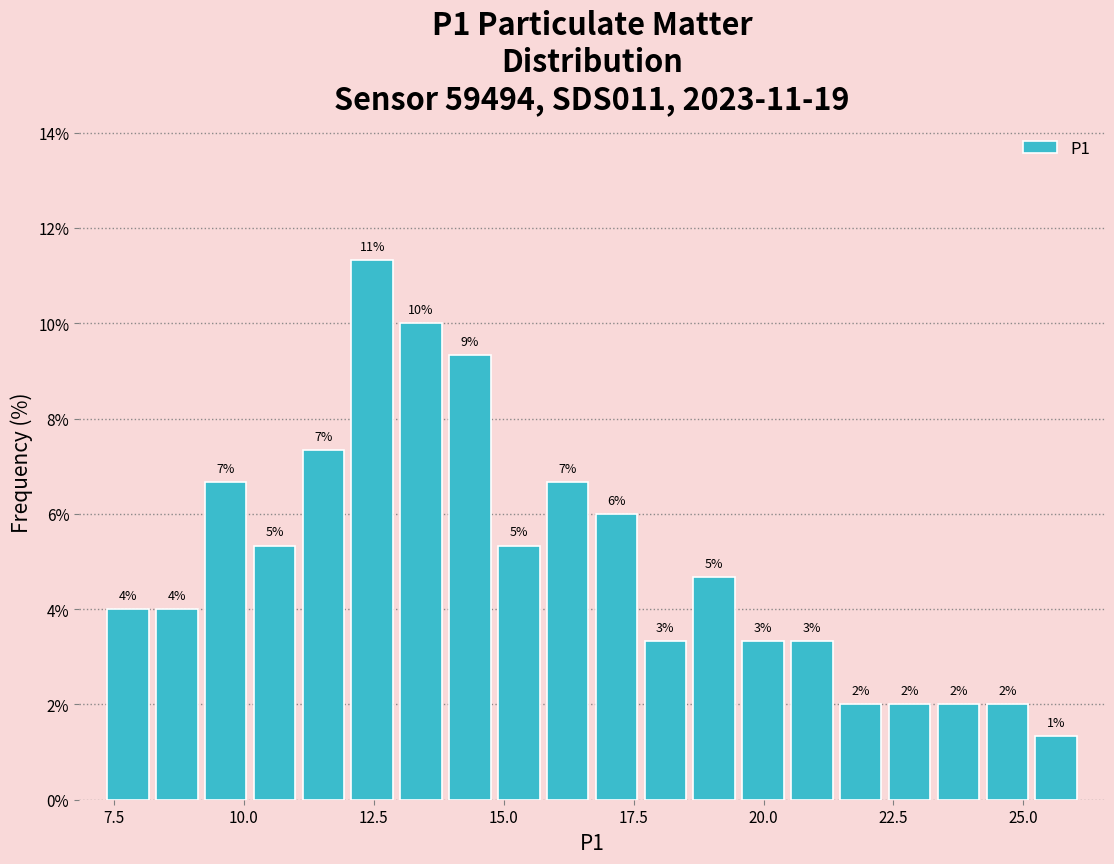

Read against the x-axis, roughly where is the centre of the tallest bar?

12.5